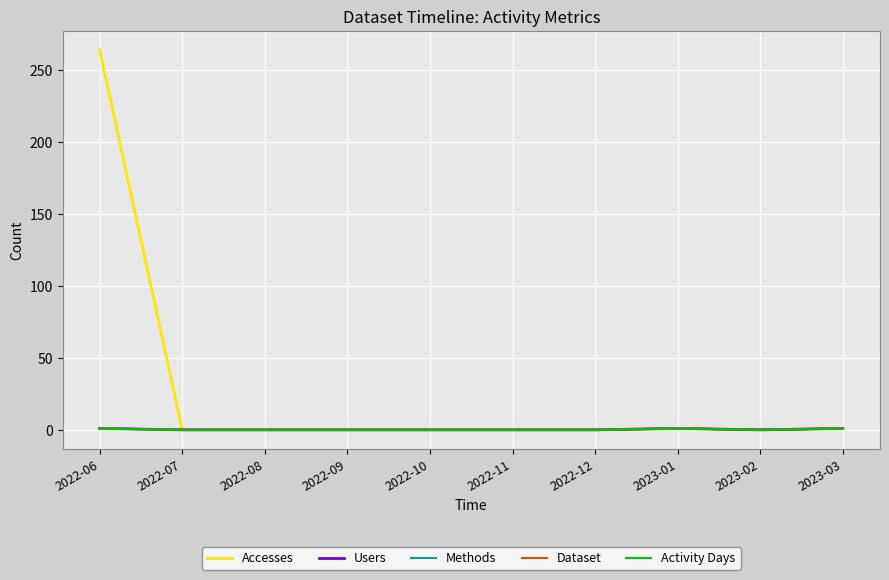

Is this an area chart (filled region under the line)?

No